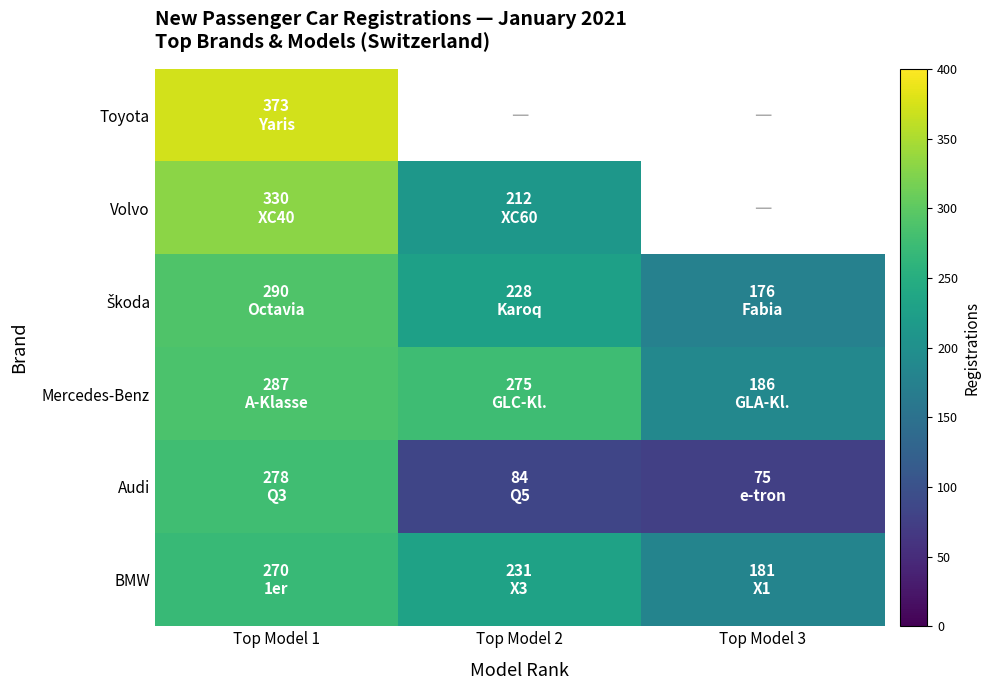

Rank the categories by Mercedes-Benz value from highest to lowest.

Top Model 1, Top Model 2, Top Model 3